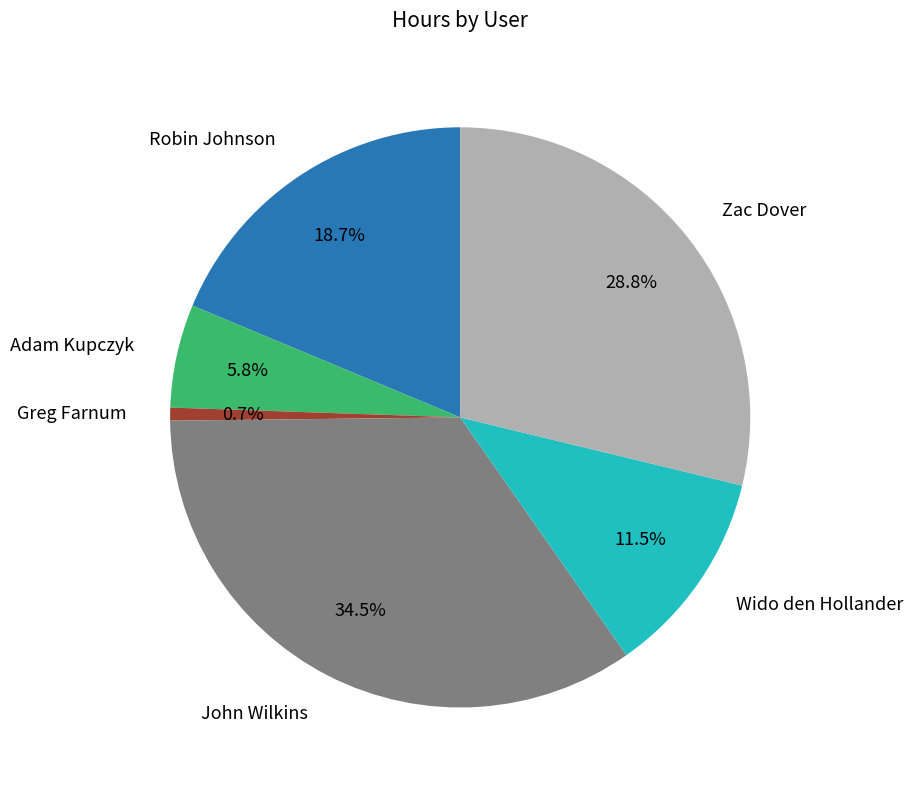

Does any single category account for the majority?

No